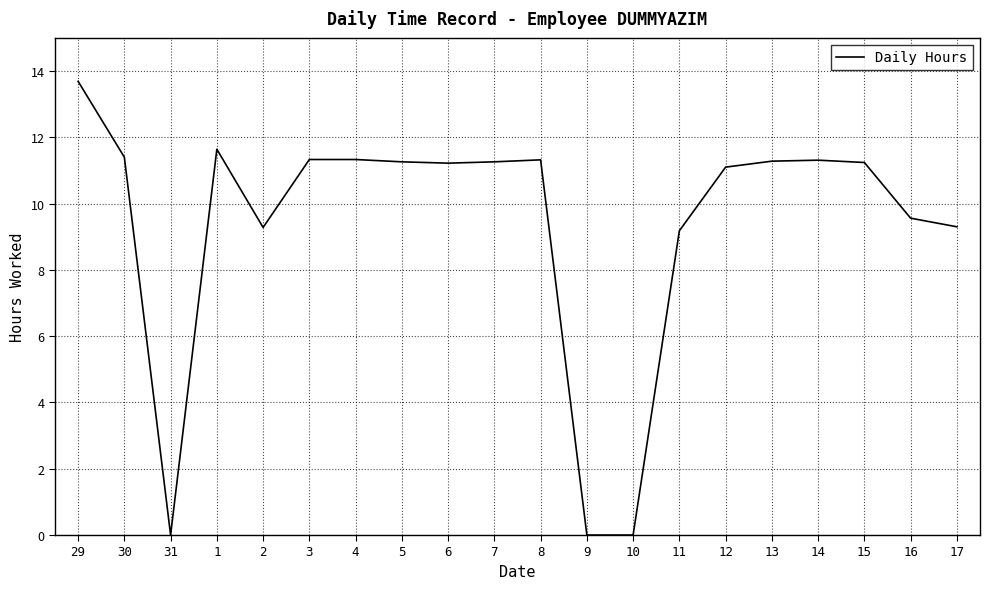

At which category does the data reach its first local peak?

1